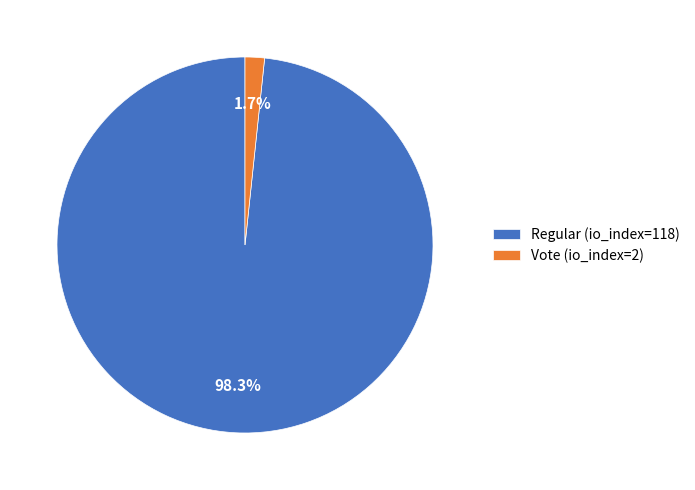

Does Regular (io_index=118) account for over 50% of the chart?

Yes